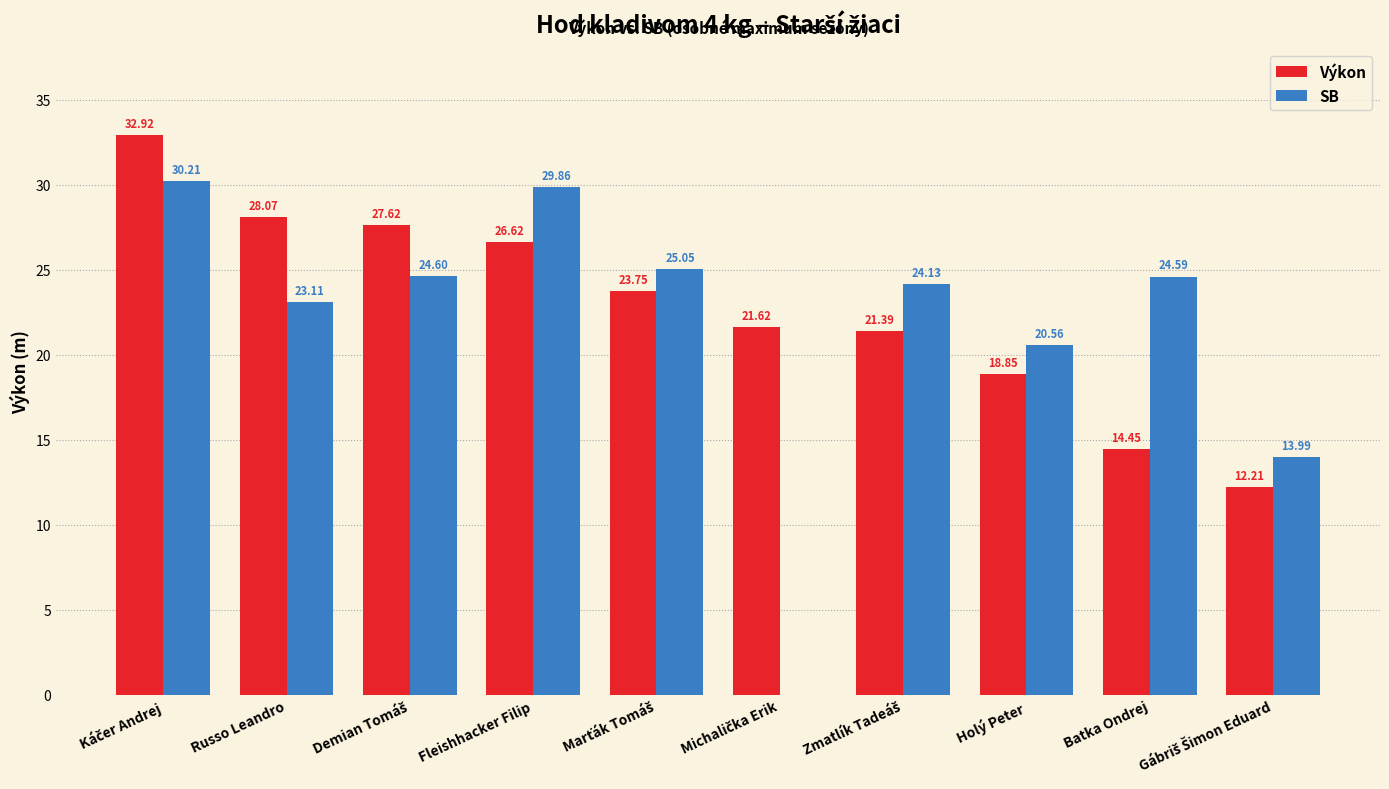

How many groups of bars are there?

10